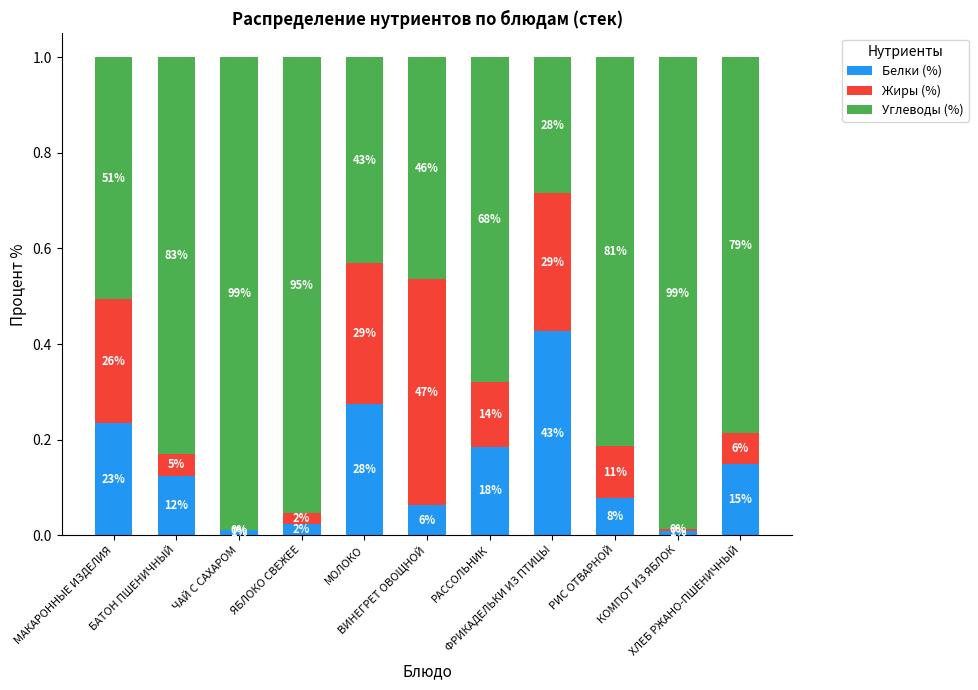

What is the label of the 5th bar from the left?

МОЛОКО